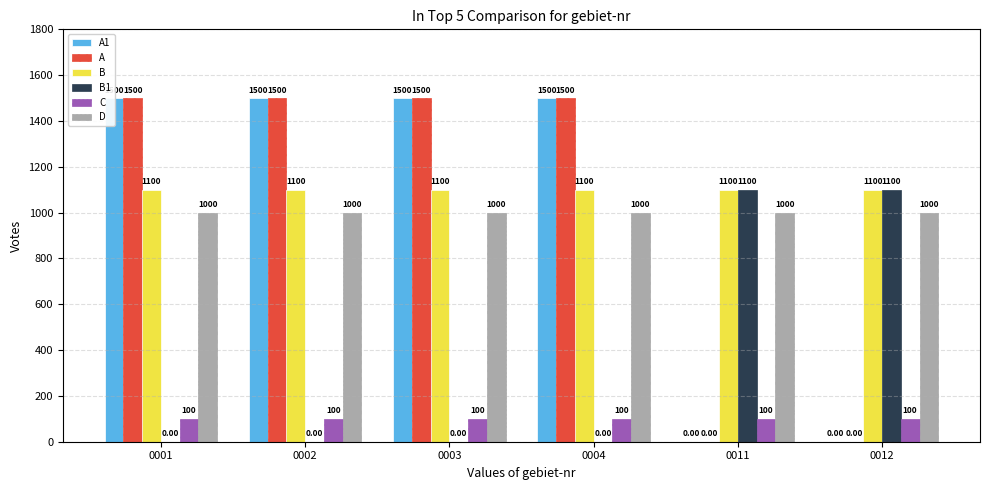

Which series has the largest range (max minus min)?

A1